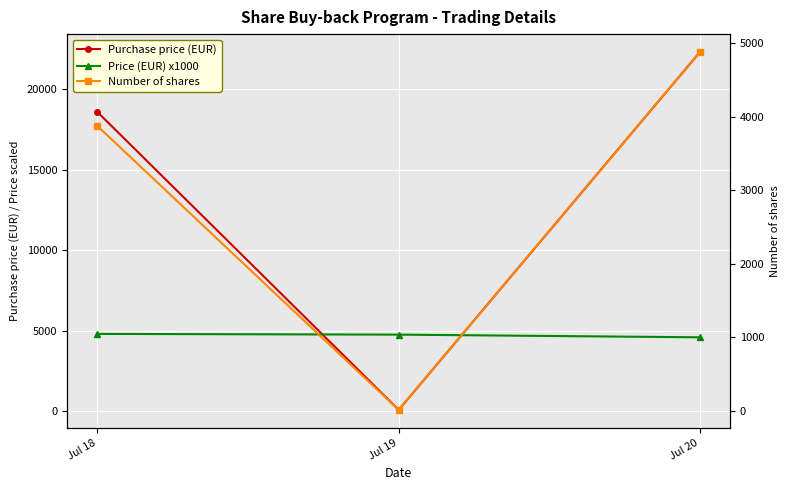

What is the minimum value shown in the chart?

16.0